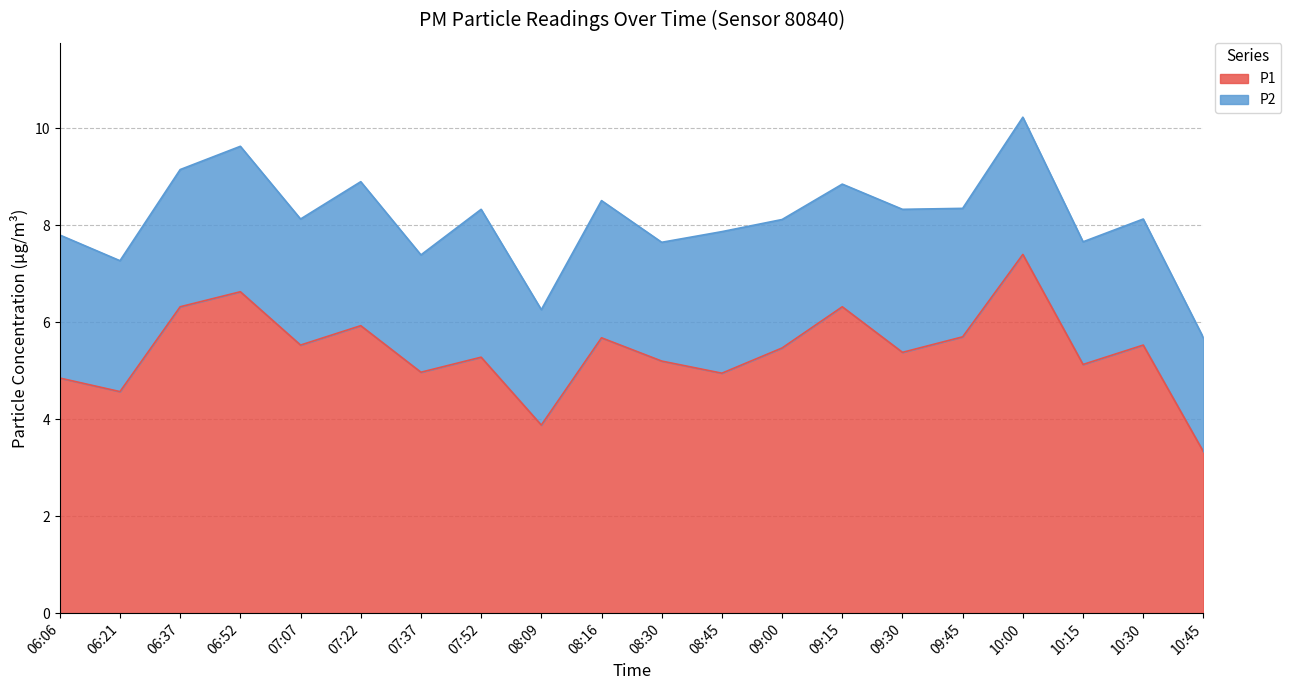

Where does the data first go above 5?

06:37